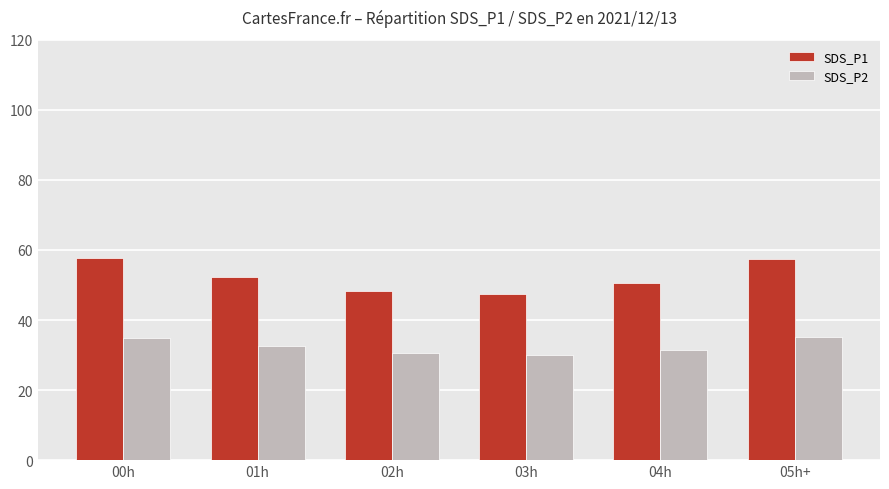

Which series has the largest range (max minus min)?

SDS_P1